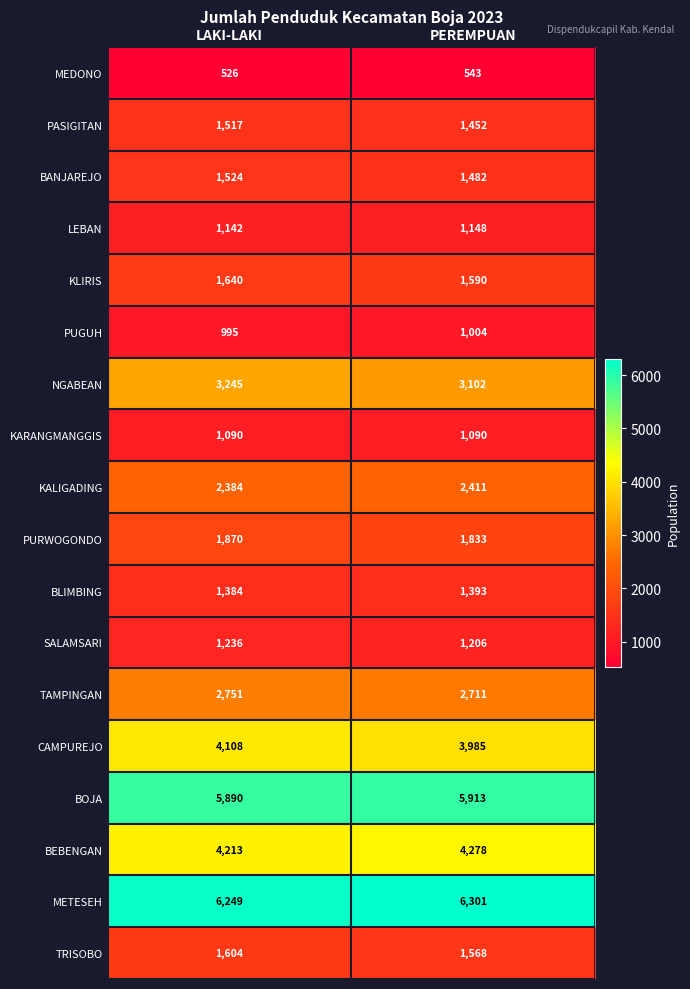

At how many categories does at least one series exceed 1002?

2